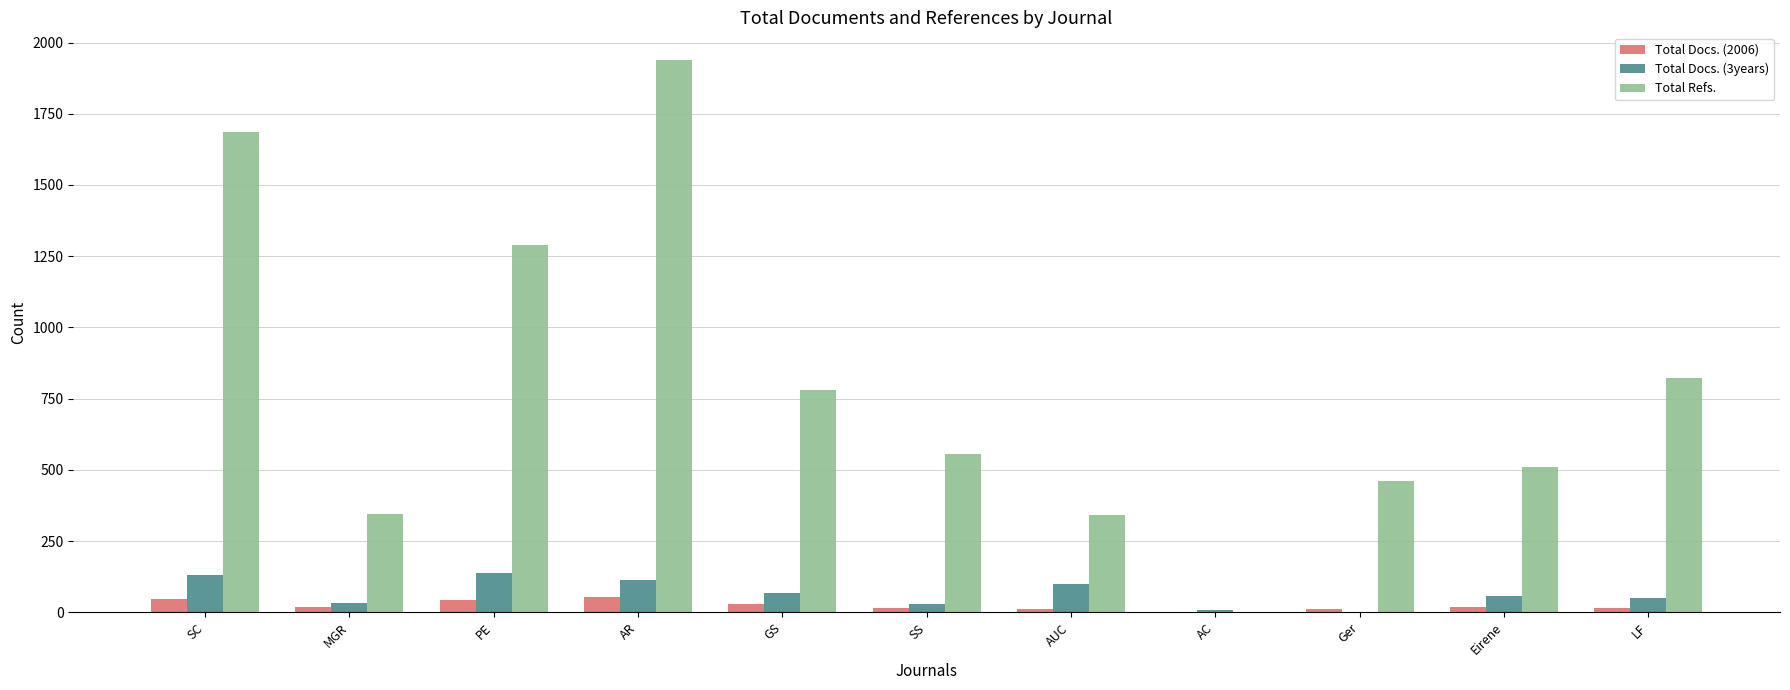

The Total Docs. (3years) series shows 132 at SC. True or false?

True